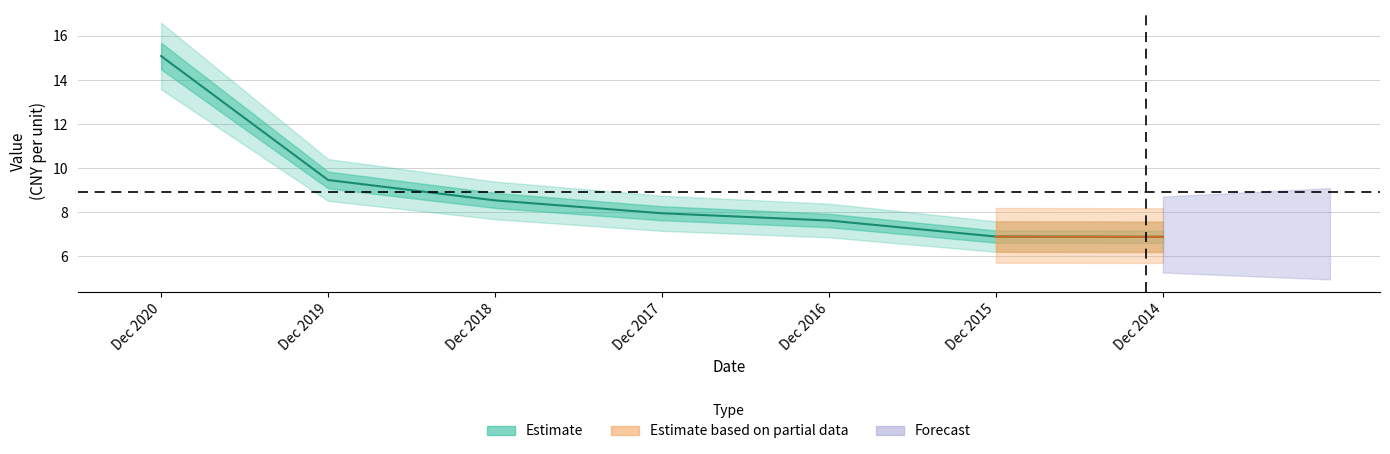

Reading left to right, extract all data points from this chart.

Dec 2020=15.1	Dec 2019=9.5	Dec 2018=8.5	Dec 2017=8.0	Dec 2016=7.6	Dec 2015=6.9	Dec 2014=6.9